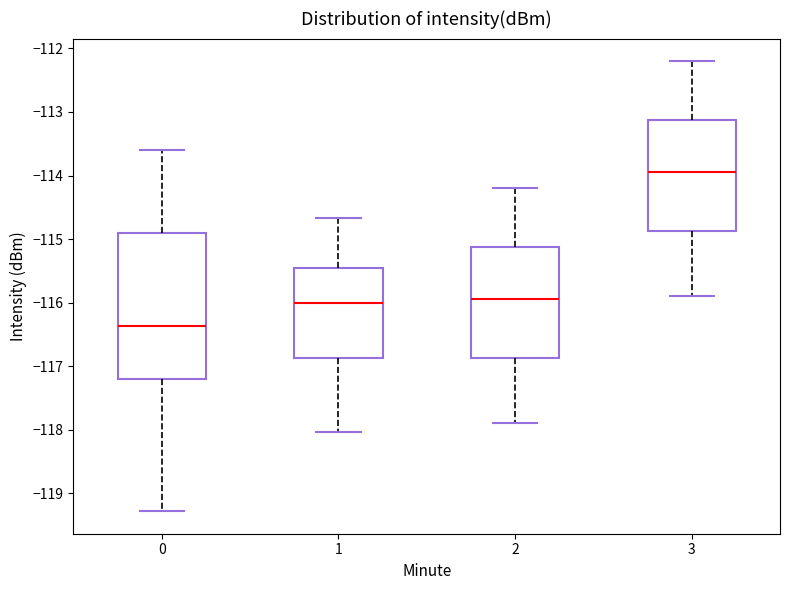

Reading left to right, read every box against the y-axis: the position of its median line, the range the box covers, and the ends of its whiskers. The values are not printed on the chart, so give them approximately, as read against the axis.

0: median -116.4, box -117.2 to -114.9, whiskers -119.3 to -113.6
1: median -116.0, box -116.9 to -115.5, whiskers -118.0 to -114.7
2: median -115.9, box -116.9 to -115.1, whiskers -117.9 to -114.2
3: median -113.9, box -114.9 to -113.1, whiskers -115.9 to -112.2